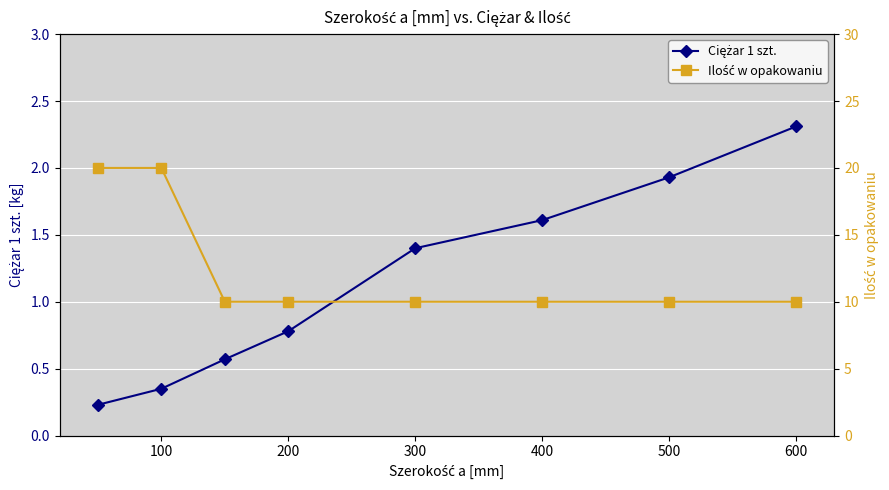

What is the greatest value displayed?

20.0